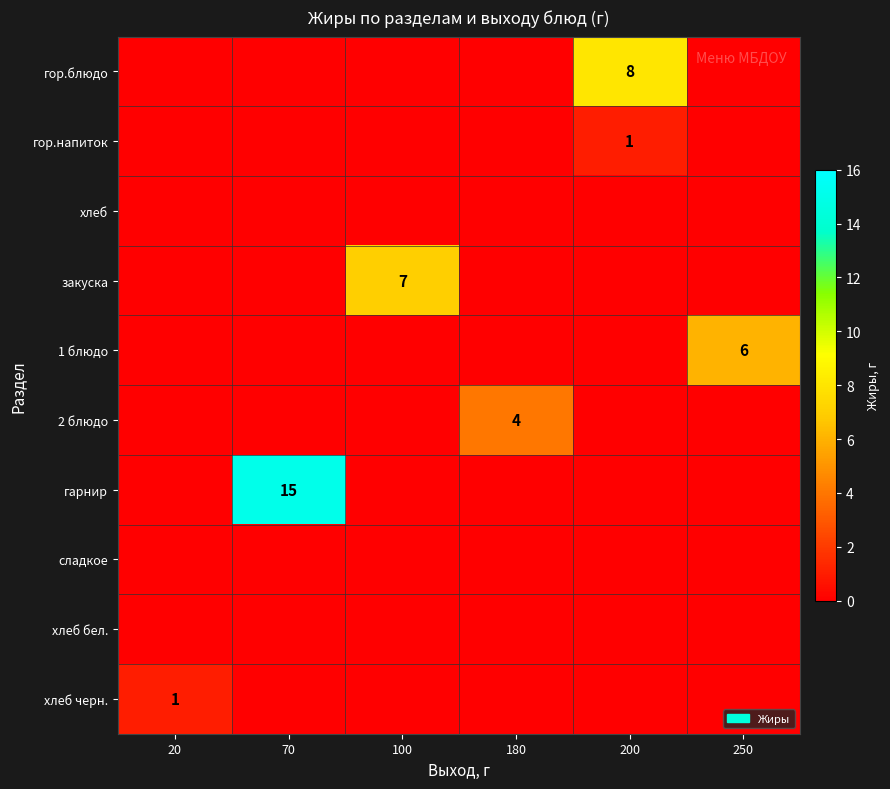

List the series in order of their peak value, highest first.

гарнир, гор.блюдо, закуска, 1 блюдо, 2 блюдо, гор.напиток, хлеб черн., хлеб, сладкое, хлеб бел.